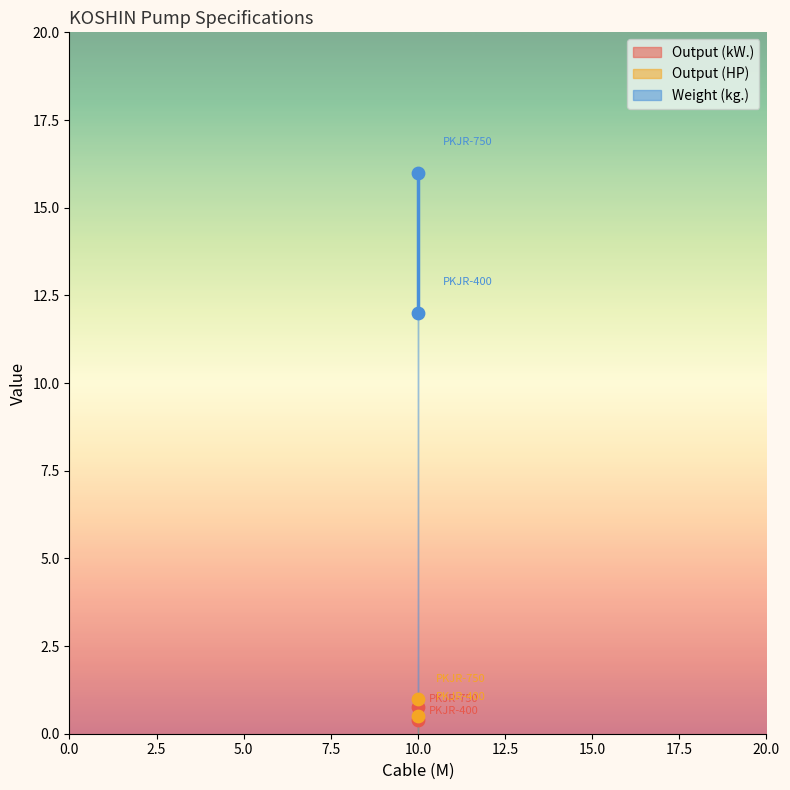

Which series has the largest total across all categories?

Weight (kg.)